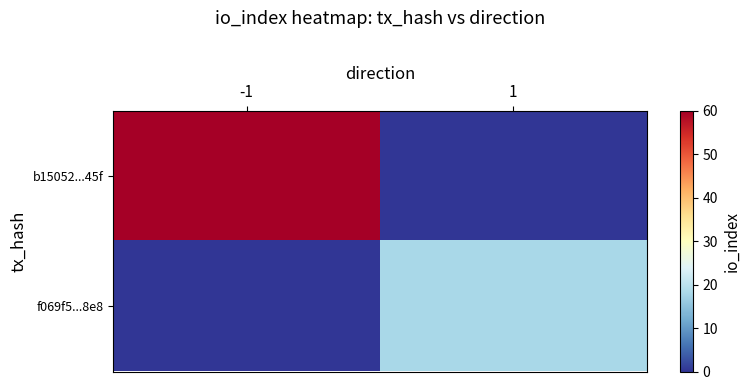

What is the sum of all f069f5...8e8 values?

18